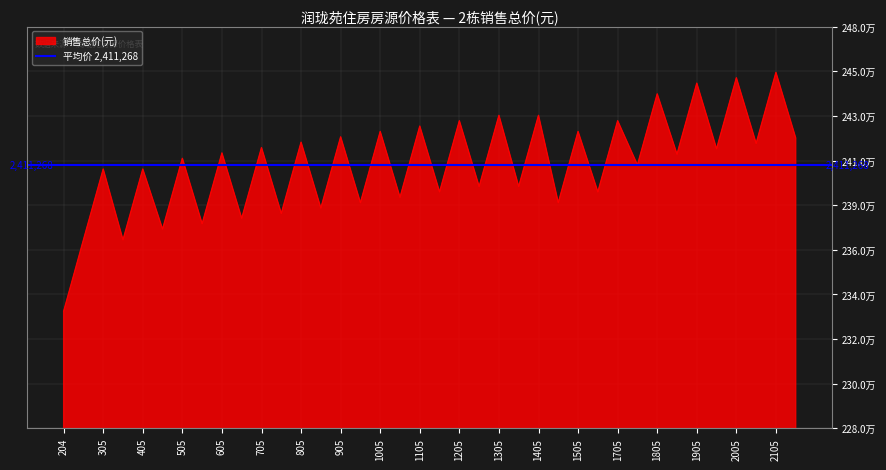

How many points are lower than both their immediate neighbors (excluding endpoints)?

17